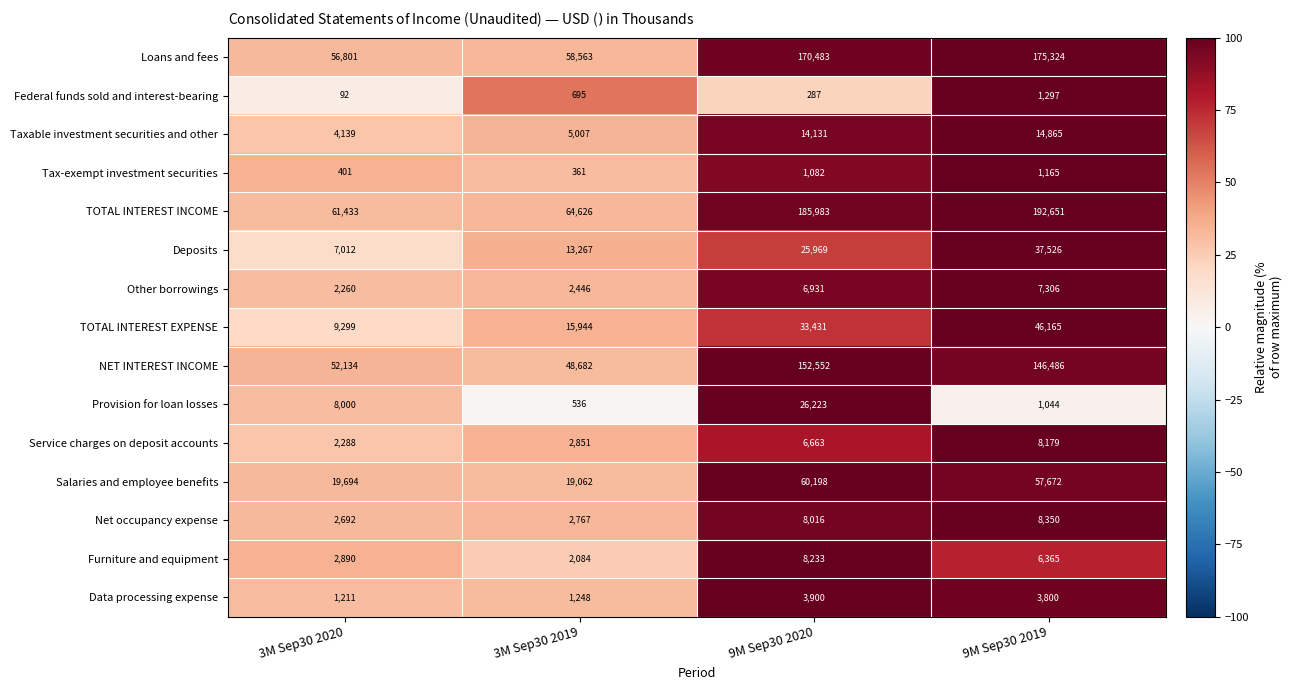

Count the number of data series in this chart.

15